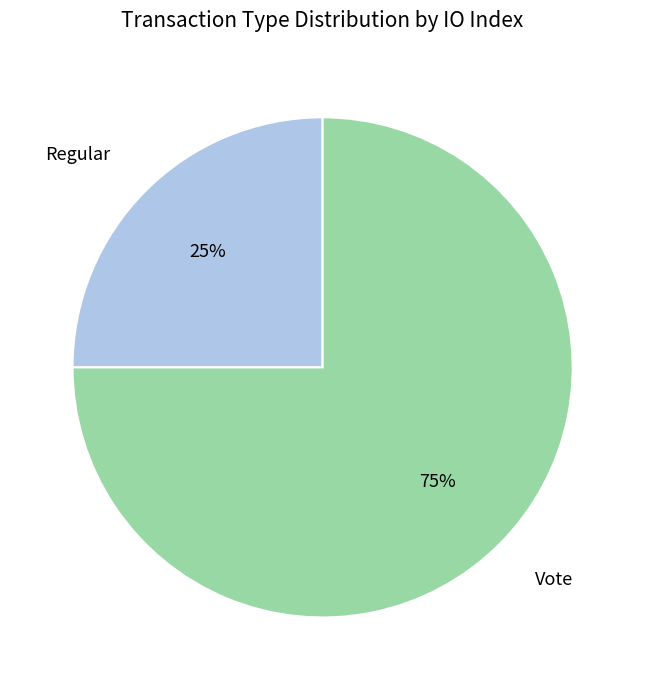

To the nearest percent, what is the difference between the Regular and Vote slice percentages?

50%